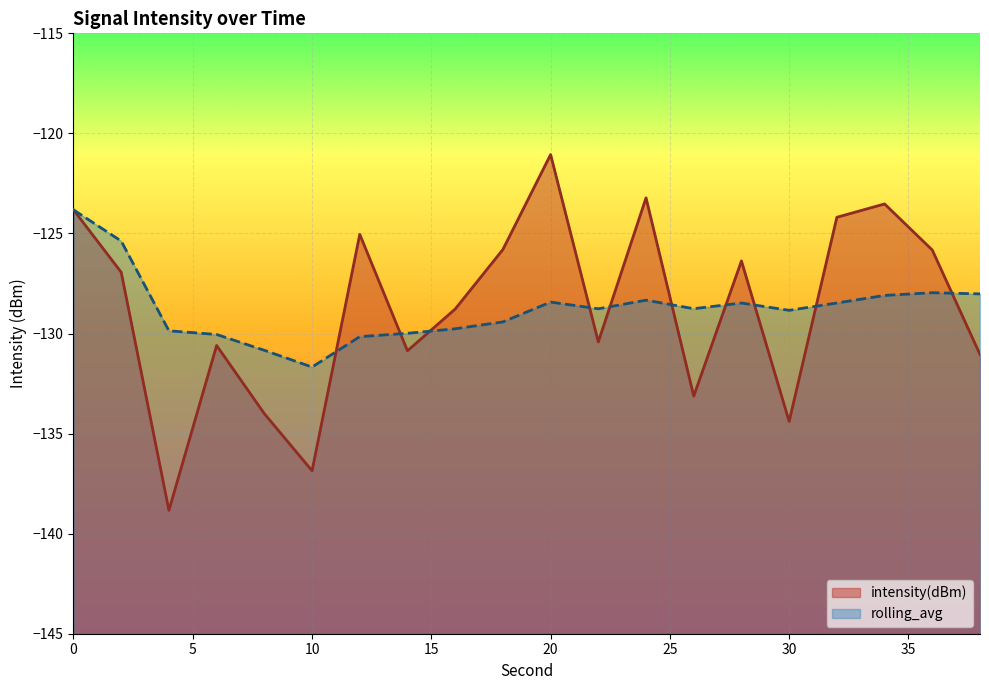

What is the maximum value shown in the chart?

-121.1